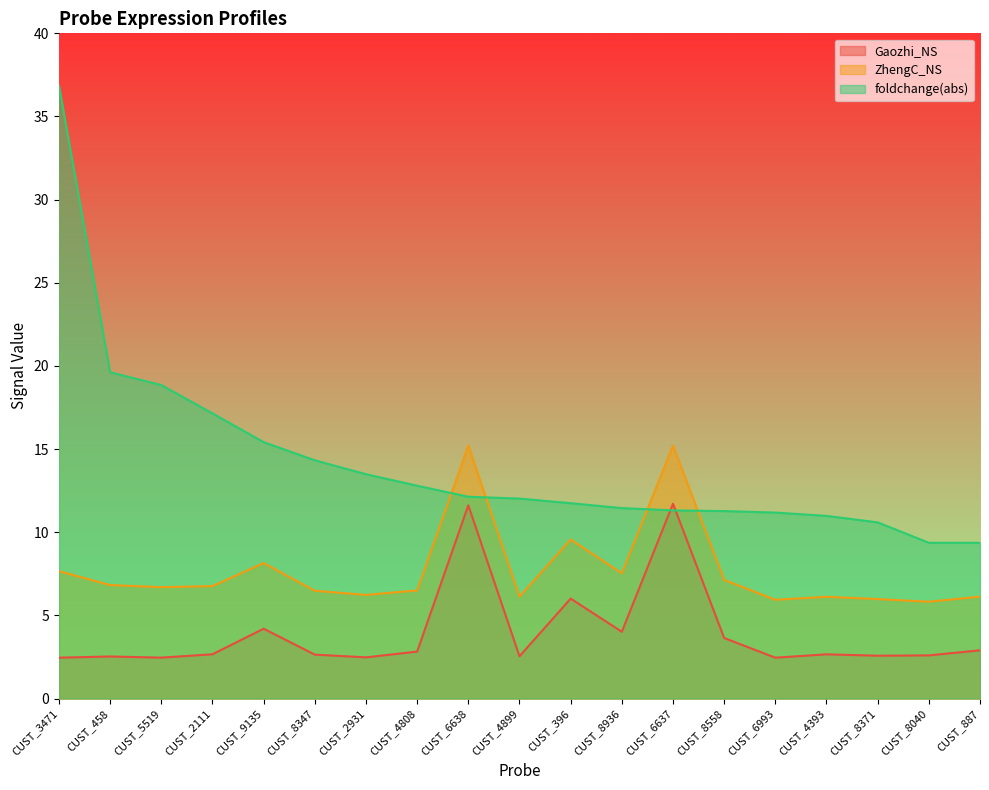

Which series has the largest range (max minus min)?

foldchange(abs)